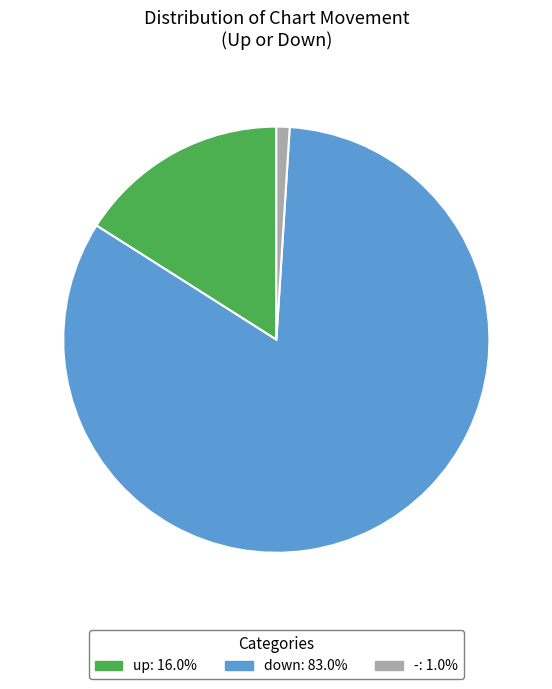

Which category has the biggest portion of the pie?

down